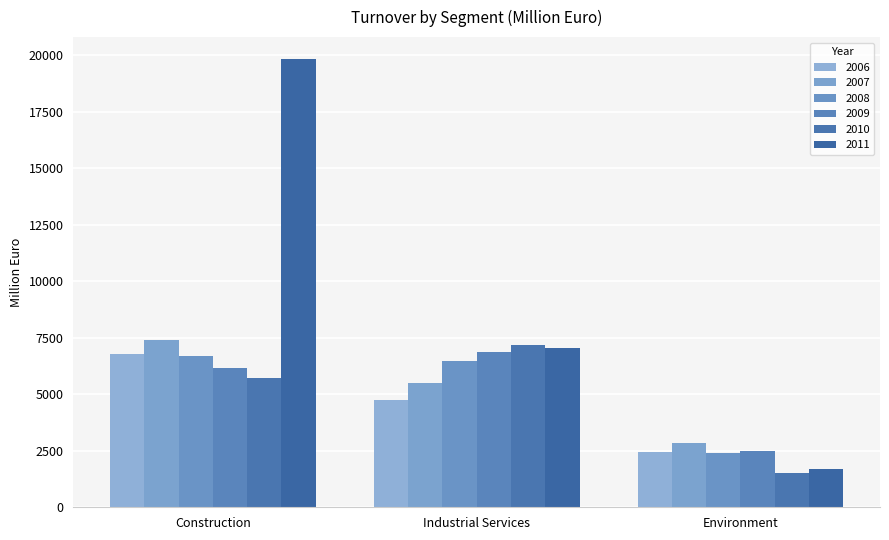

How many data points in 2010 are above 5703?

2